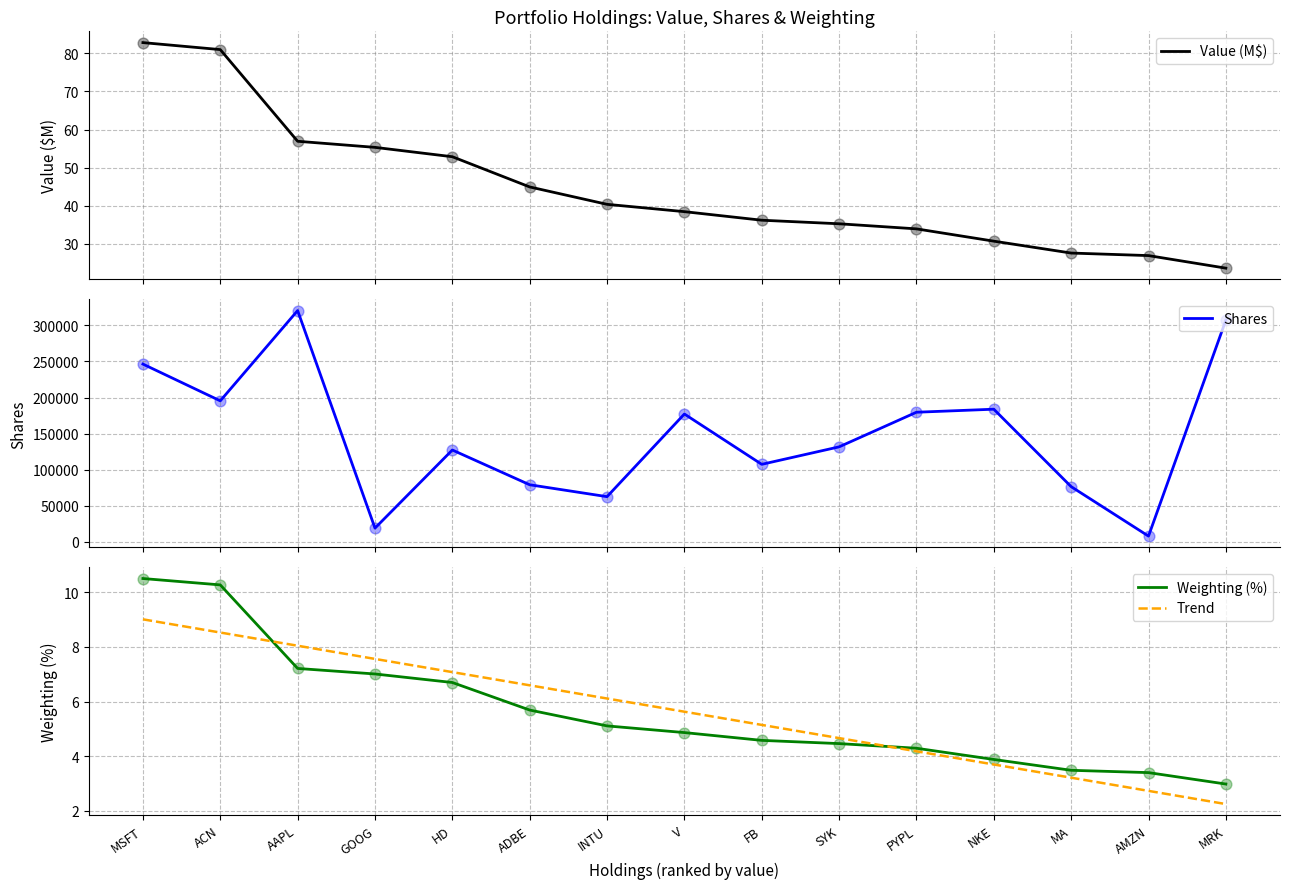

Which series reaches the maximum Y coordinate?

Shares